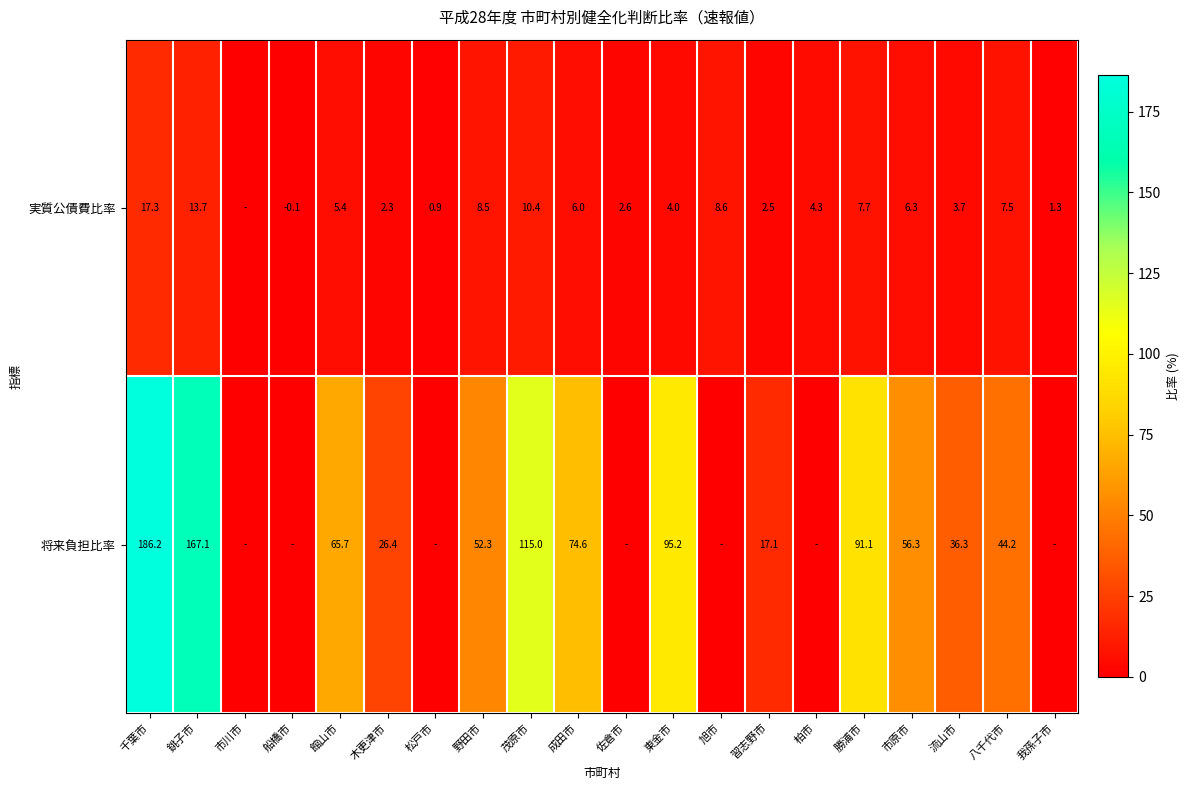

Which series changed the most between 茂原市 and 習志野市?

将来負担比率